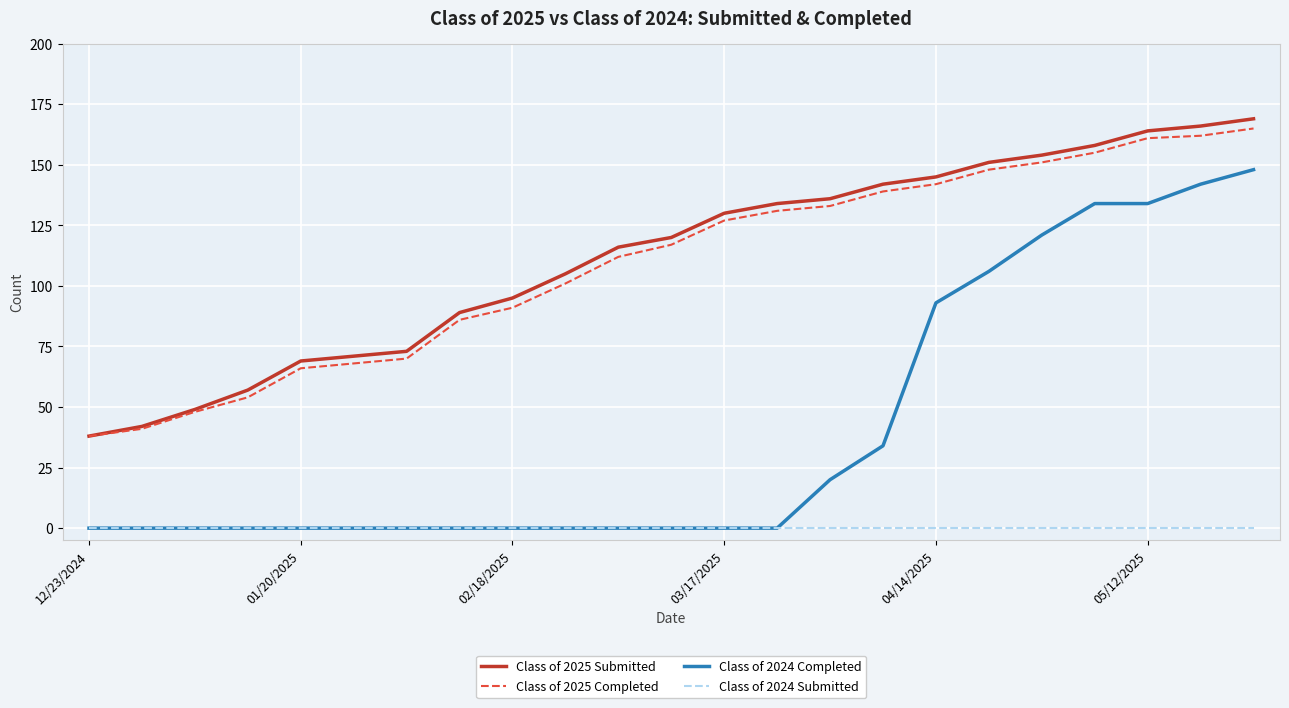

What is the minimum value for Class of 2025 Completed?

38